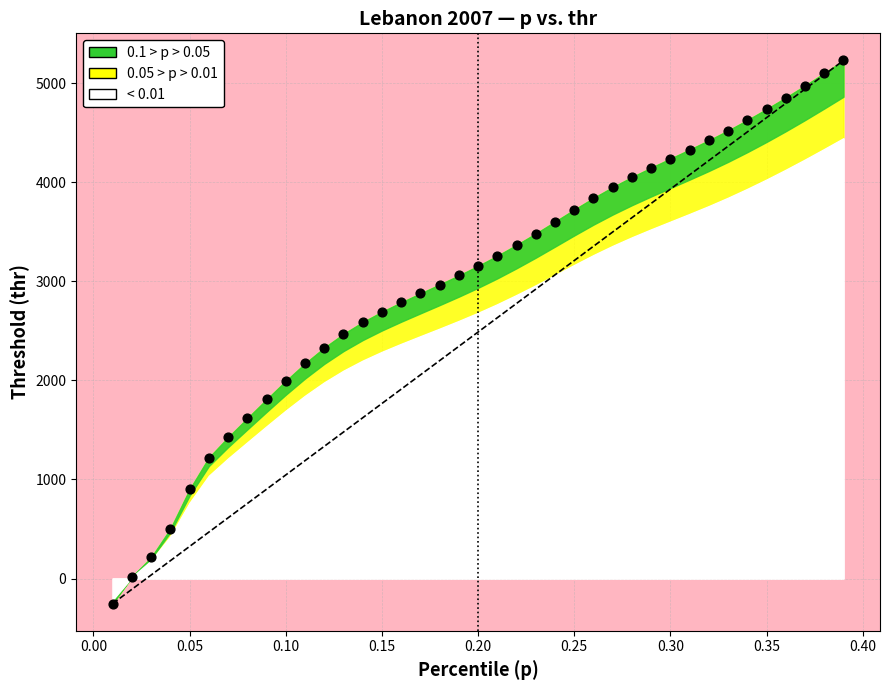

What is the range of Y values (max minus min)?

5483.4